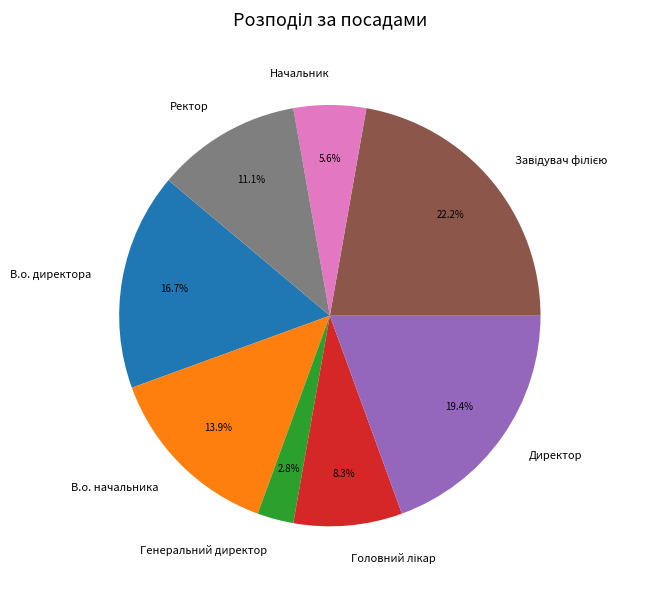

What is the smallest slice in the pie chart?

Генеральний директор